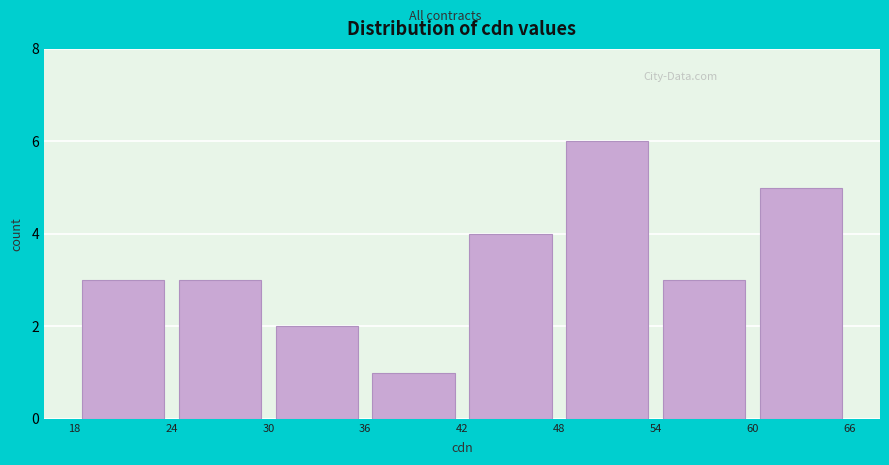

Over which range of the x-axis is the bar tallest?

48 to 54